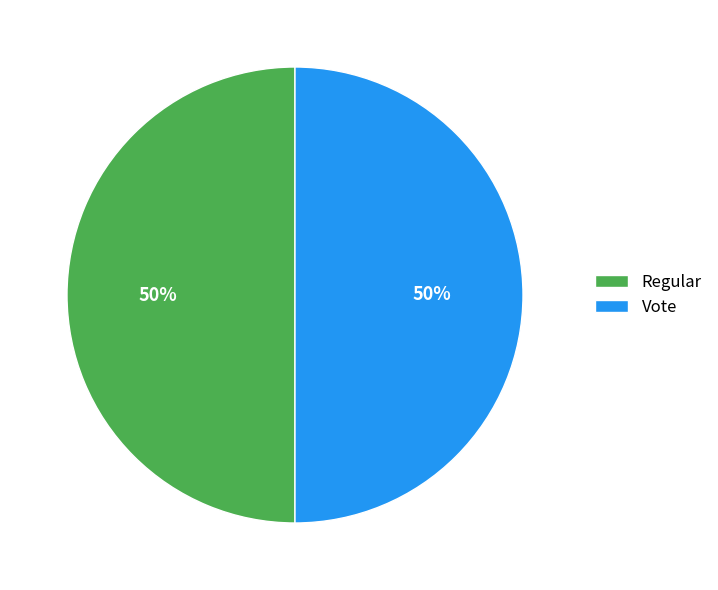

To the nearest percent, what is the combined percentage of Regular and Vote?

100%